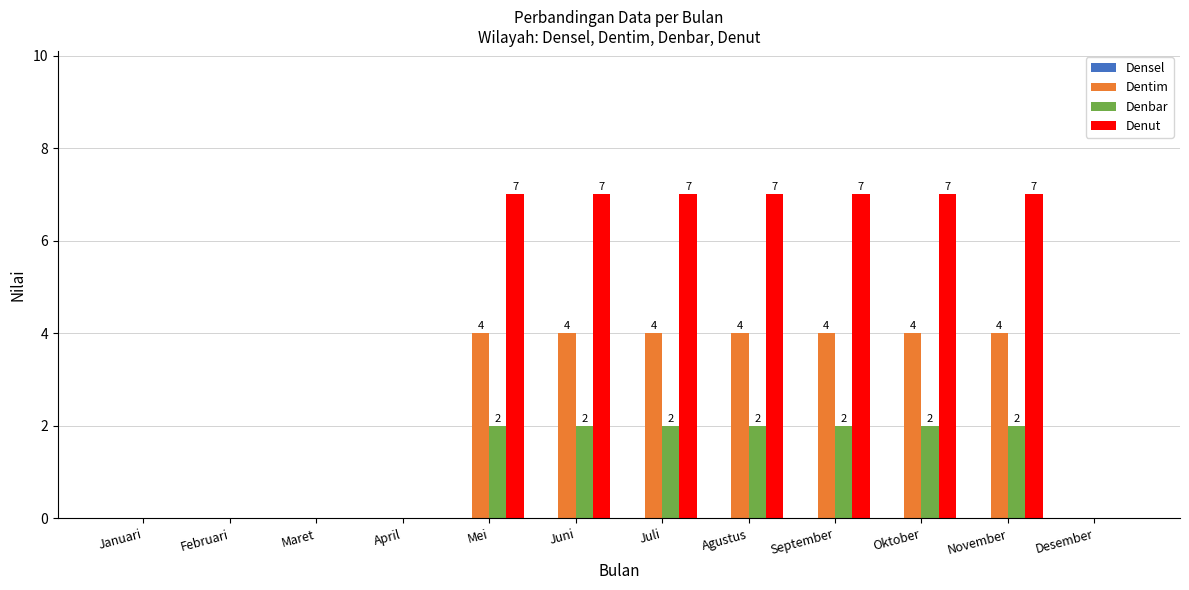

The value of Denut at Agustus is 7. True or false?

True